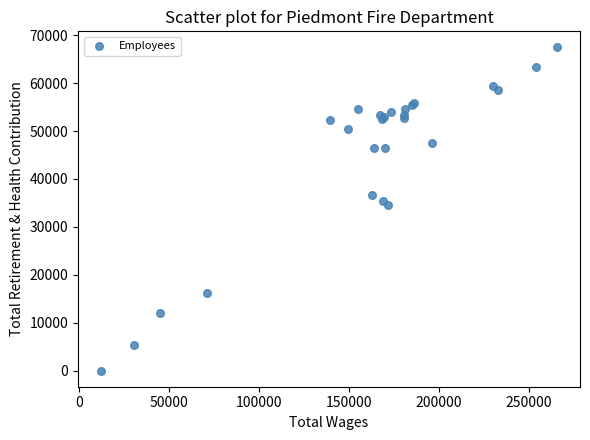

What Y value in the scatter plot is closest to 33717?

34658